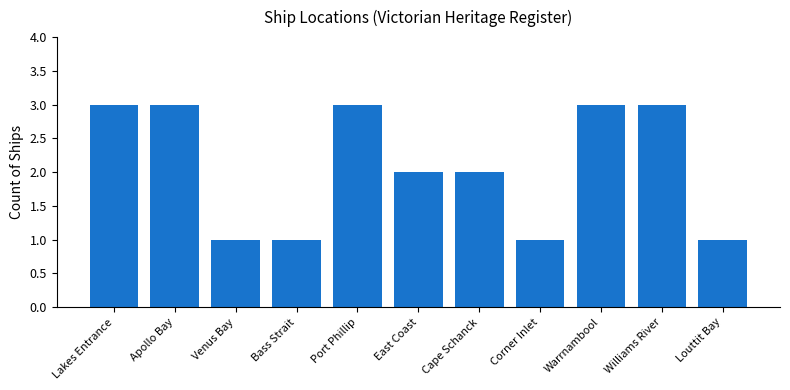

What is the label of the 5th bar from the right?

Cape Schanck